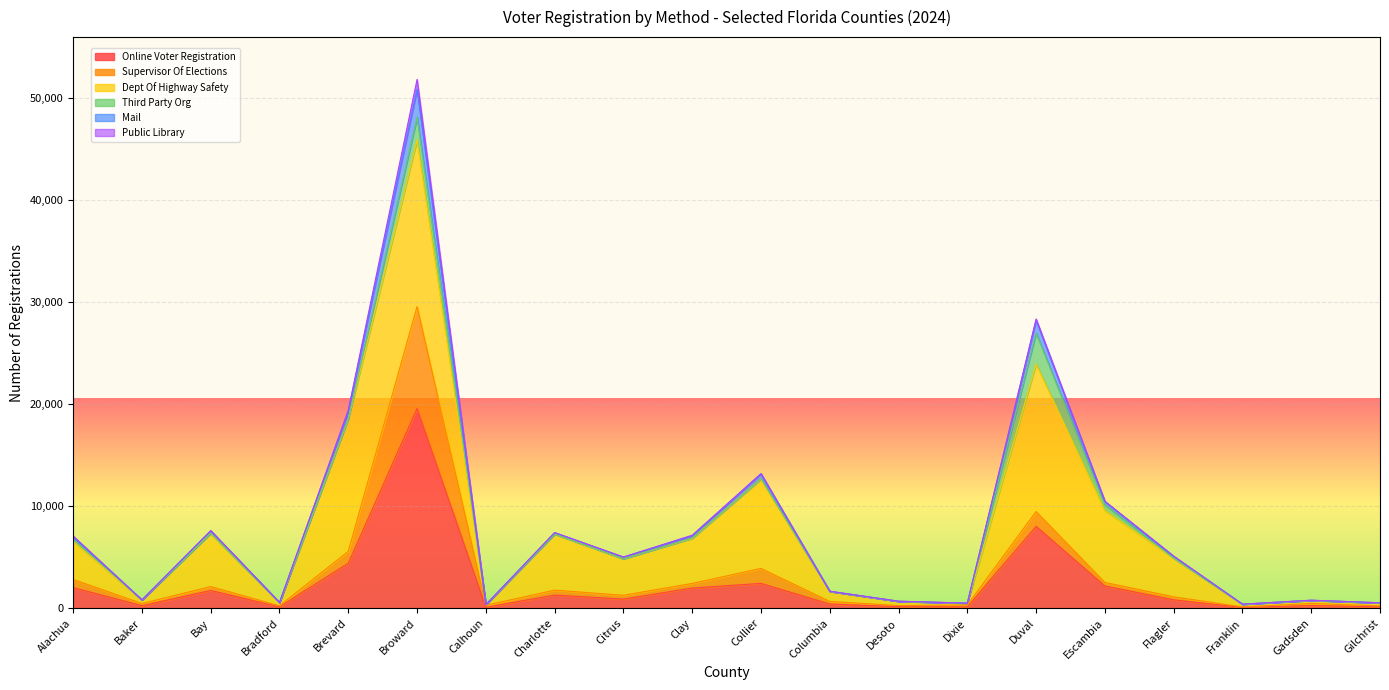

Which has a higher value, Citrus or Duval?

Duval